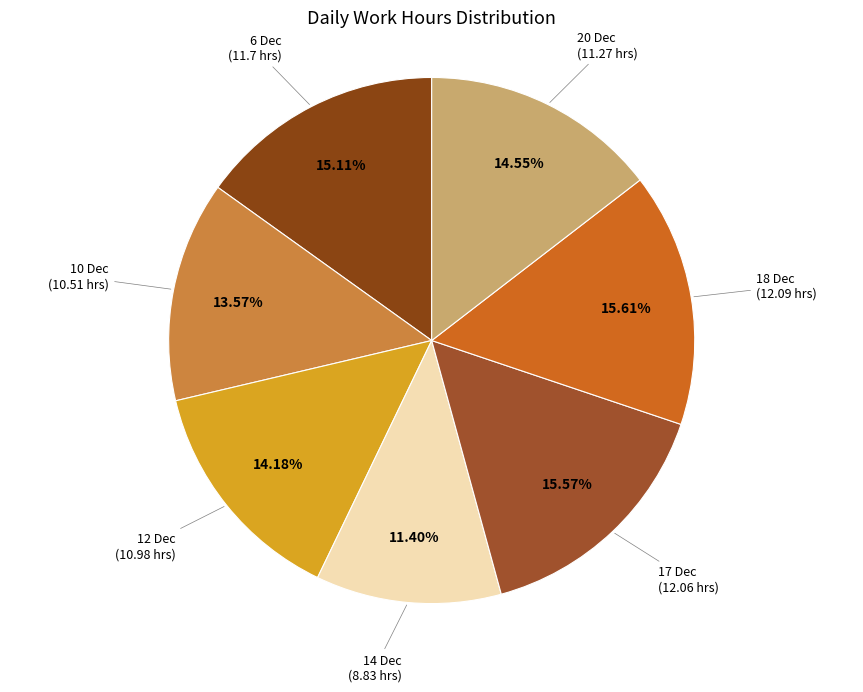

Do 14 Dec and 18 Dec together represent more than half of the pie?

No